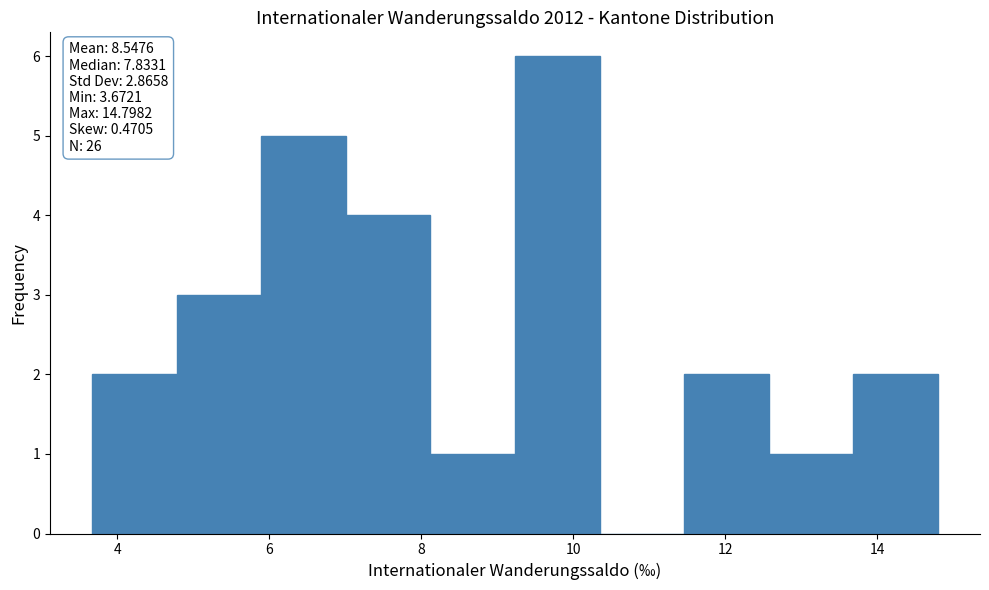

Which range on the x-axis has the tallest bar?

9.2 to 10.4